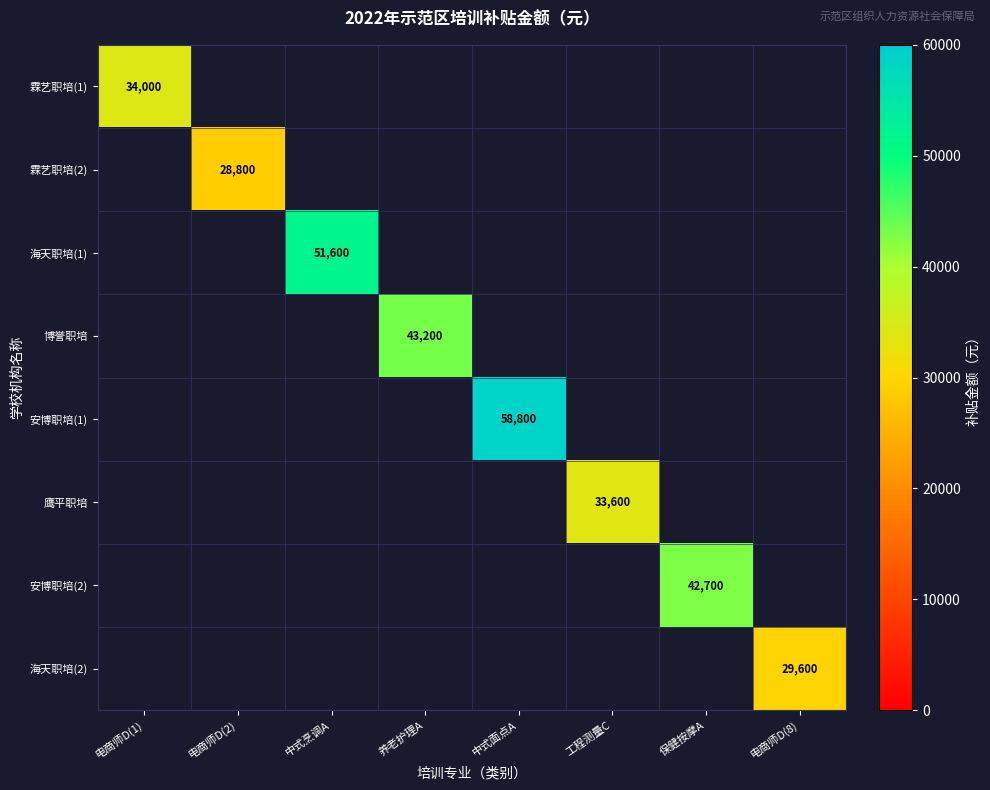

True or false: 博誉职培 has a value of 61535 at 养老护理A.

False